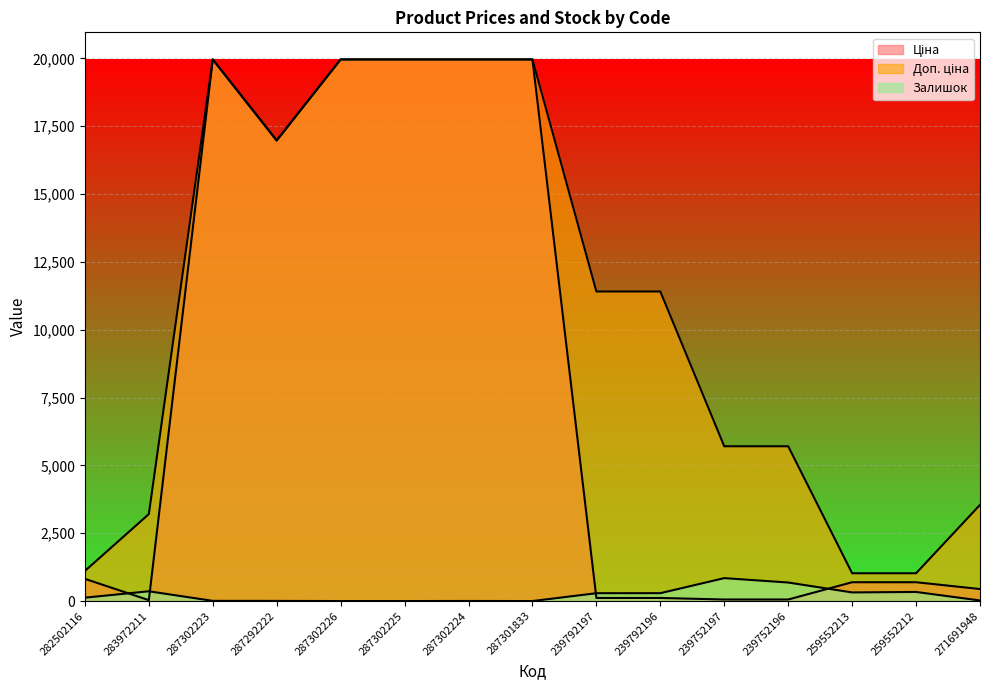

What position from the left is 239752197?

11